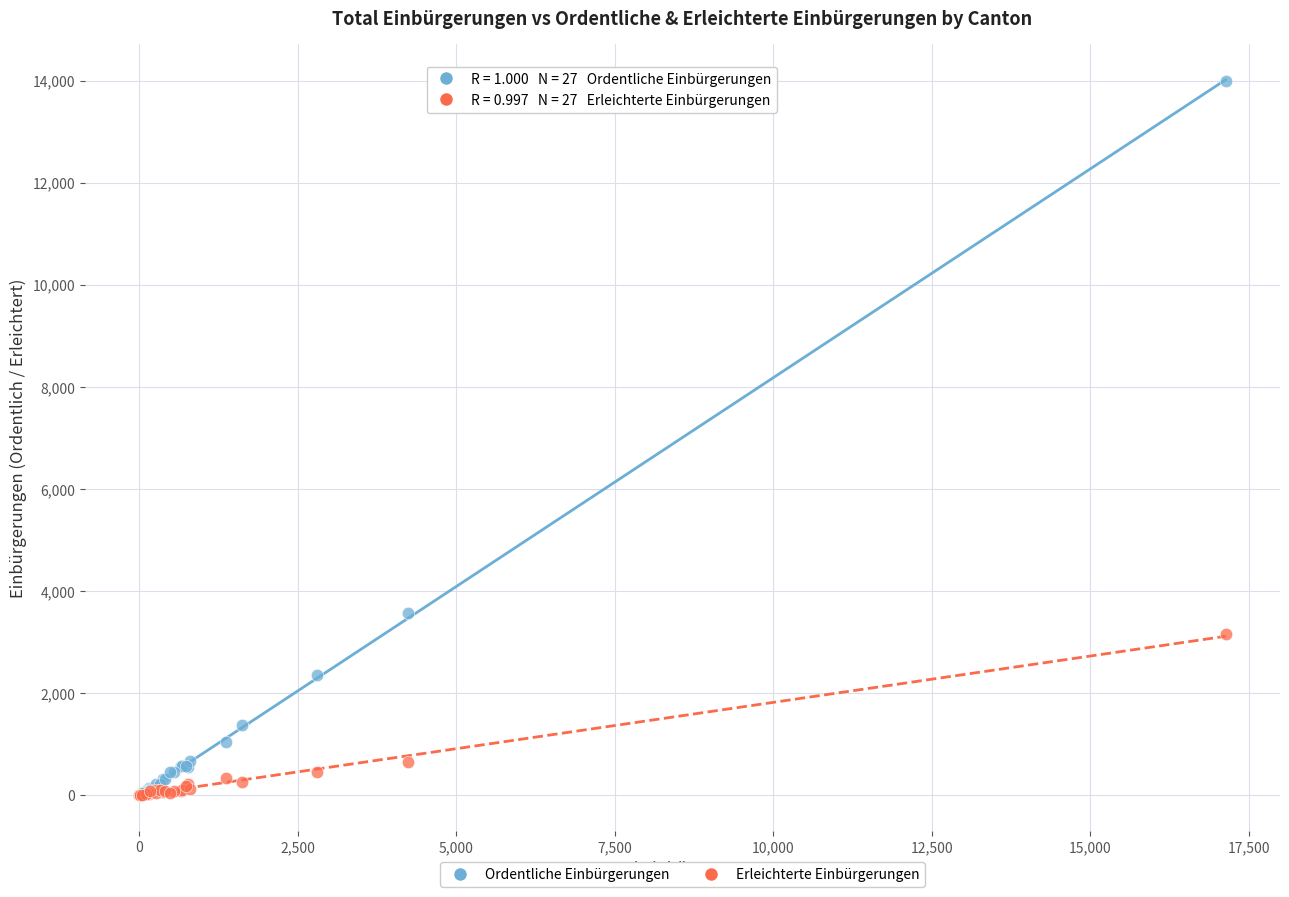

Across all series, what Y value is closest to 6990?

3572